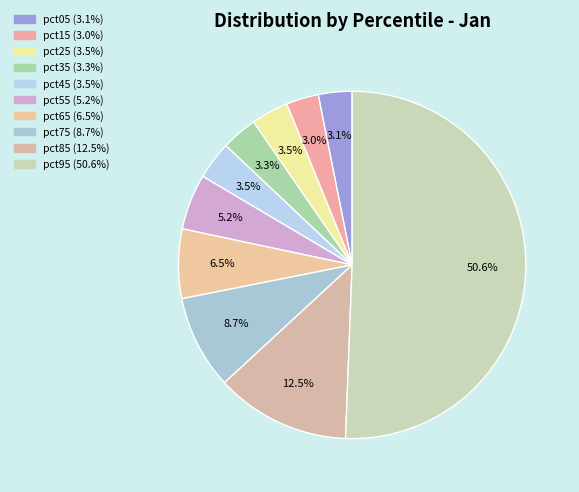

Which has a higher value, pct35 or pct65?

pct65